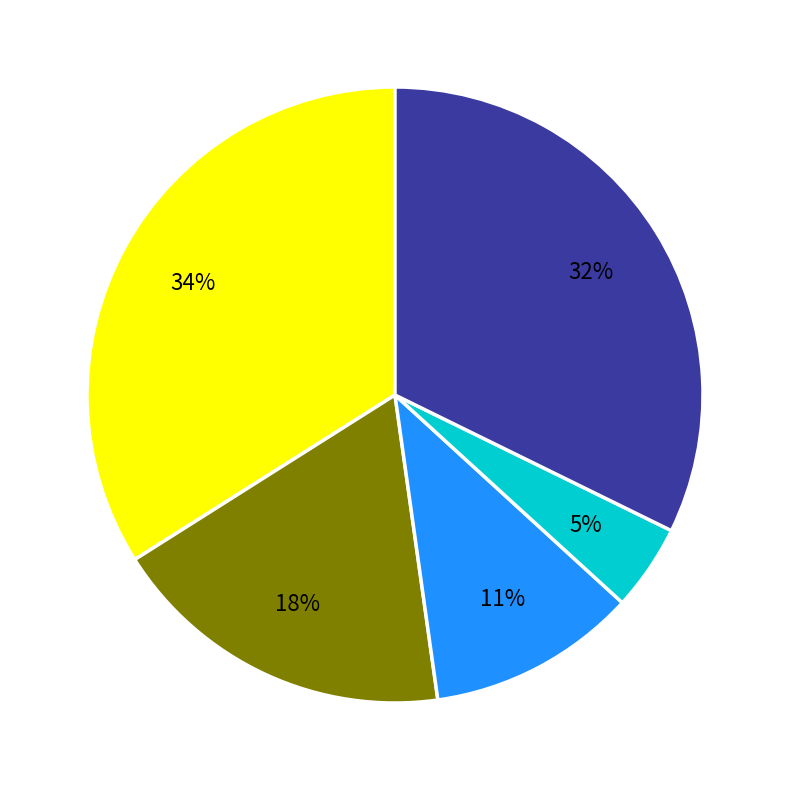

Does any single category account for the majority?

No